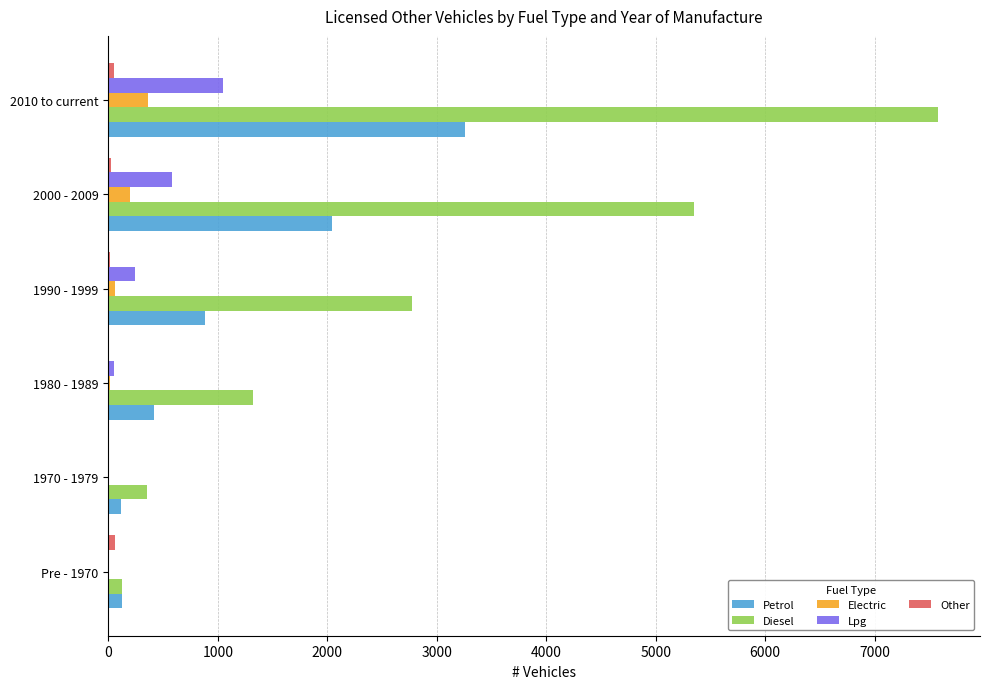

Between 1970 - 1979 and 2010 to current, which series saw the biggest shift?

Diesel